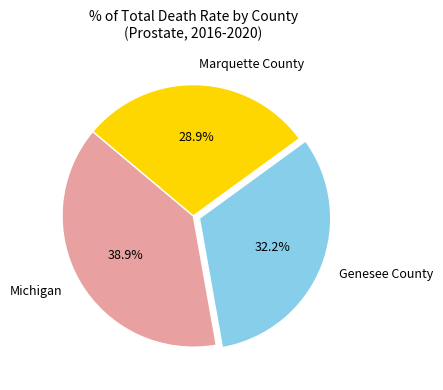

Rank the categories by value from highest to lowest.

Michigan, Genesee County, Marquette County